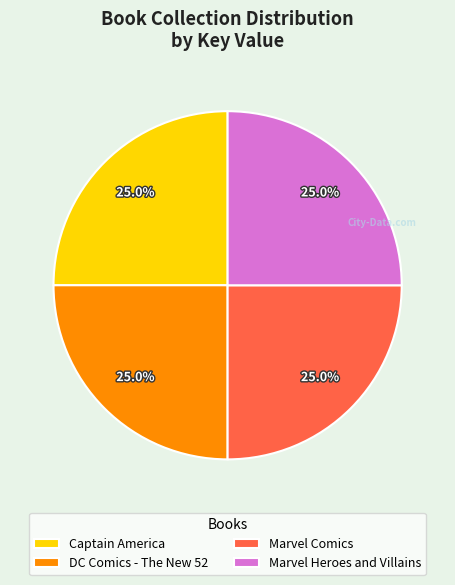

How much of the chart is everything except Captain America?

75.0%